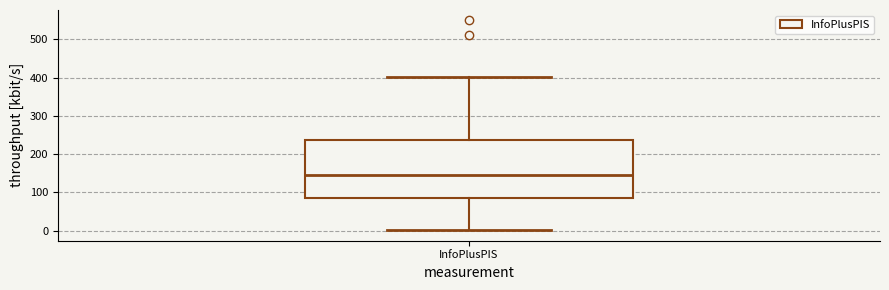

Where is the lower edge of the box for InfoPlusPIS on the y-axis? The values are not printed on the chart, so give them approximately, as read against the axis.

90